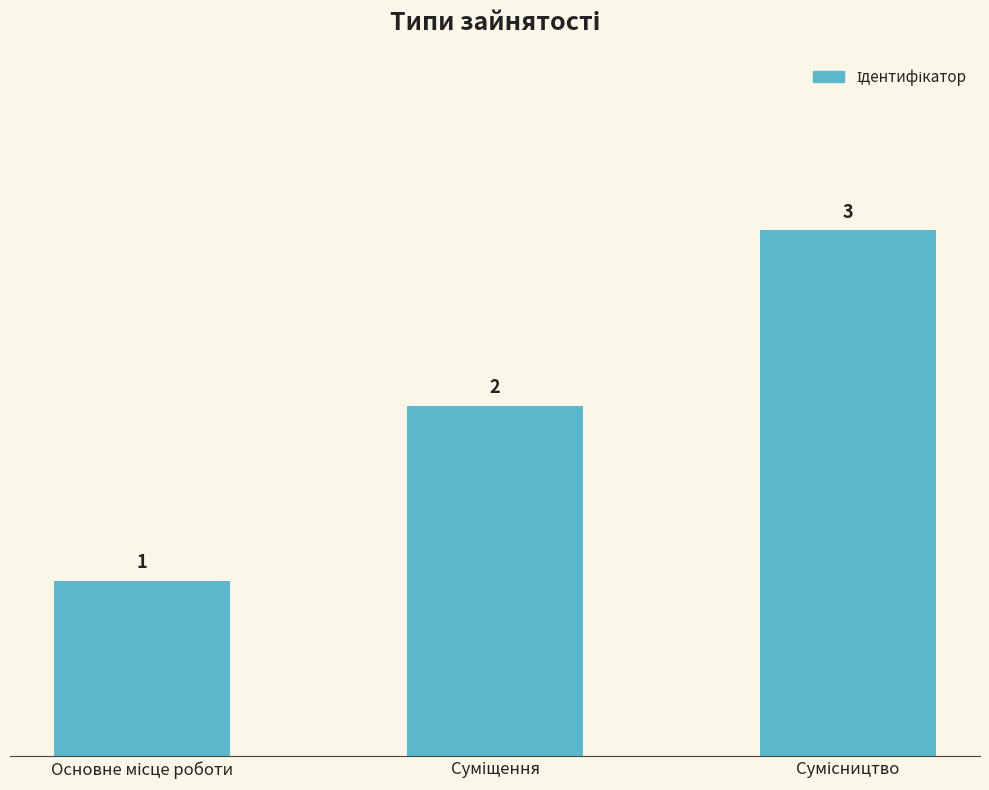

What is the sum of all values?

6